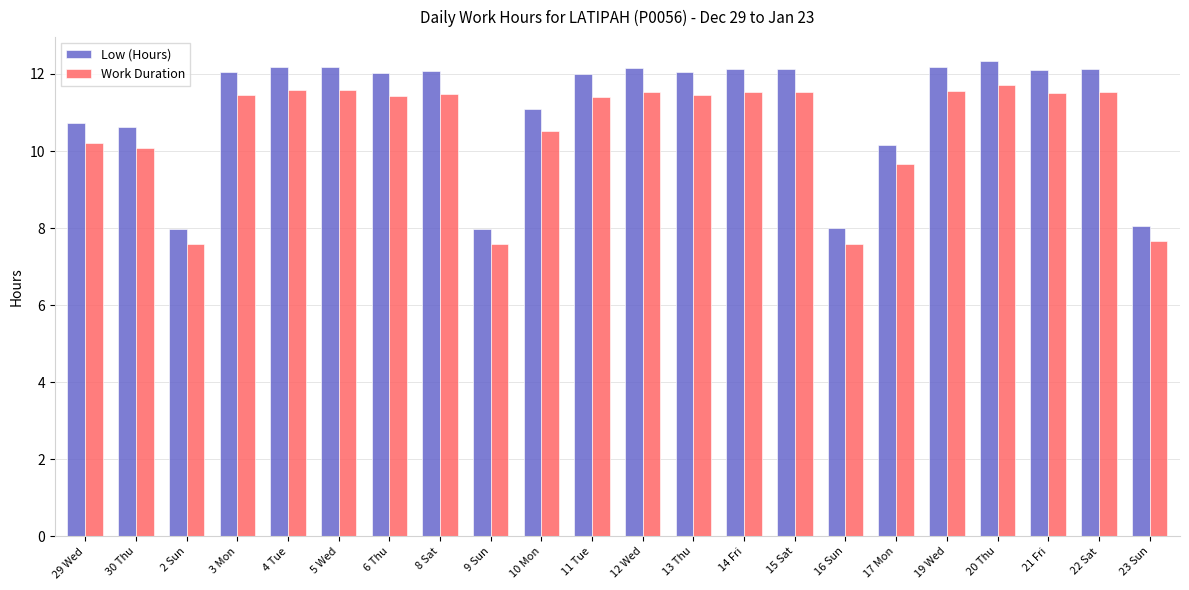

What are all the series names shown in the legend?

Low (Hours), Work Duration